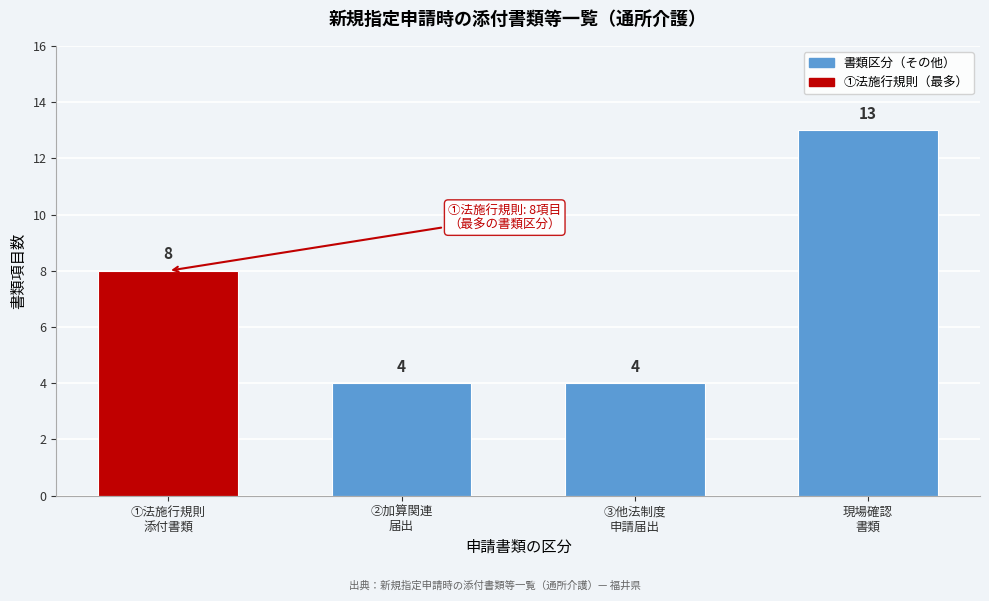

Reading left to right, list all the values displayed in this chart.

8	4	4	13